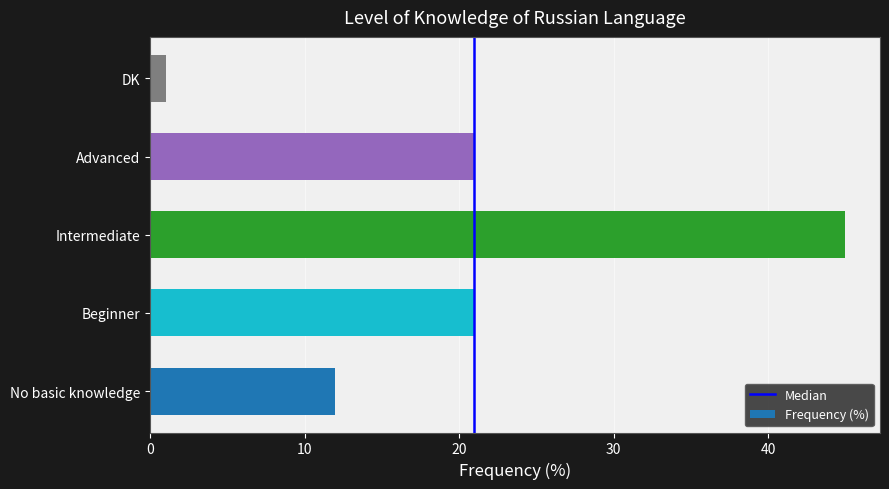

What is the sum of the values at Beginner and DK?

22